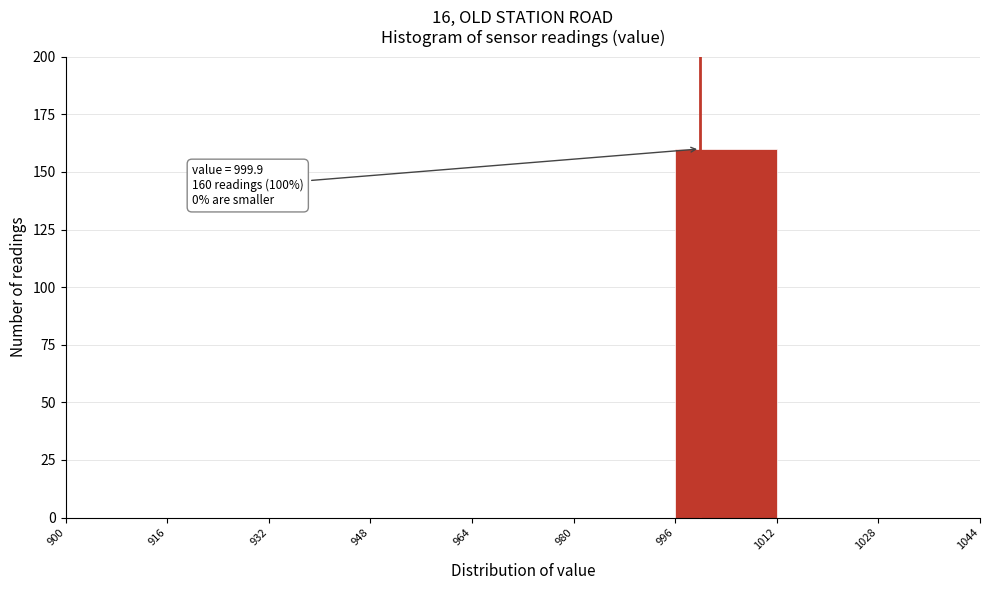

Over which range of the x-axis is the bar tallest?

996 to 1012